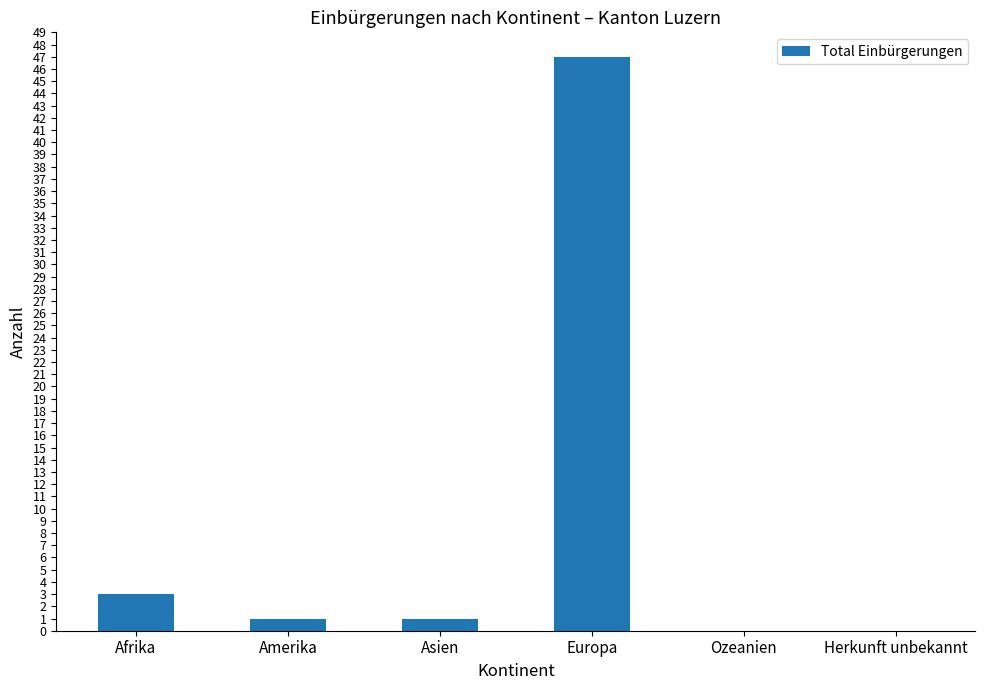

Reading left to right, extract all data points from this chart.

3	1	1	47	0	0